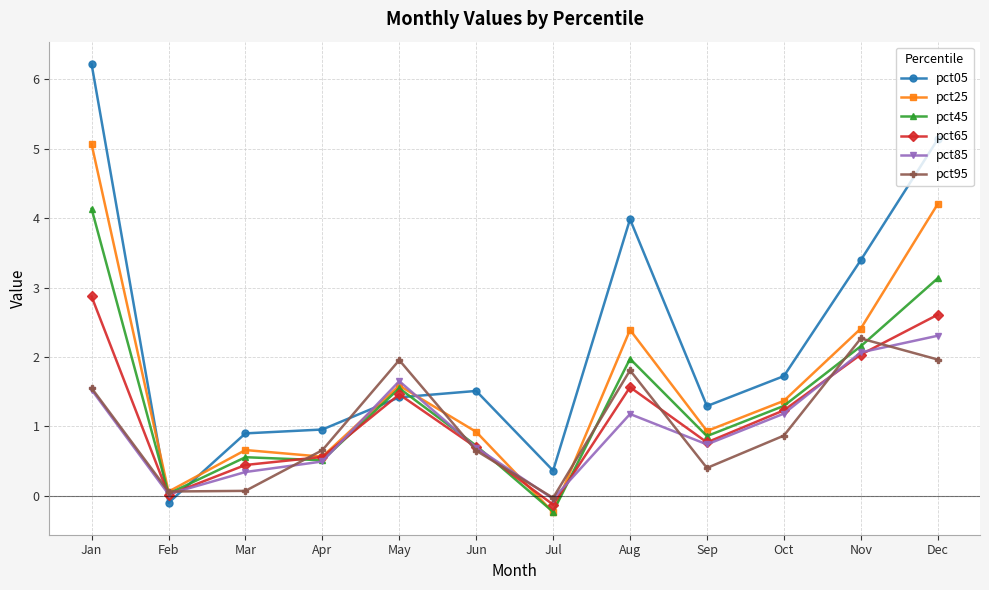

Which series has the largest total across all categories?

pct05